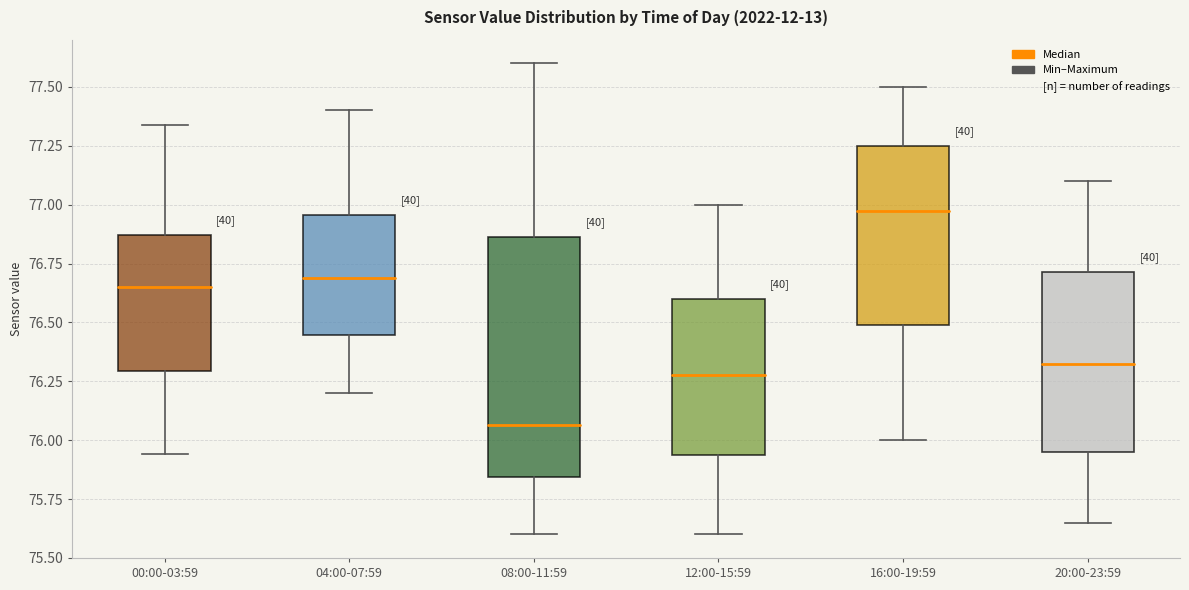

Reading left to right, read every box against the y-axis: the position of its median line, the range the box covers, and the ends of its whiskers. The values are not printed on the chart, so give them approximately, as read against the axis.

00:00-03:59: median 76.65, box 76.30 to 76.85, whiskers 75.95 to 77.35
04:00-07:59: median 76.70, box 76.45 to 76.95, whiskers 76.20 to 77.40
08:00-11:59: median 76.05, box 75.85 to 76.85, whiskers 75.60 to 77.60
12:00-15:59: median 76.30, box 75.95 to 76.60, whiskers 75.60 to 77.00
16:00-19:59: median 77.00, box 76.50 to 77.25, whiskers 76.00 to 77.50
20:00-23:59: median 76.35, box 75.95 to 76.70, whiskers 75.65 to 77.10